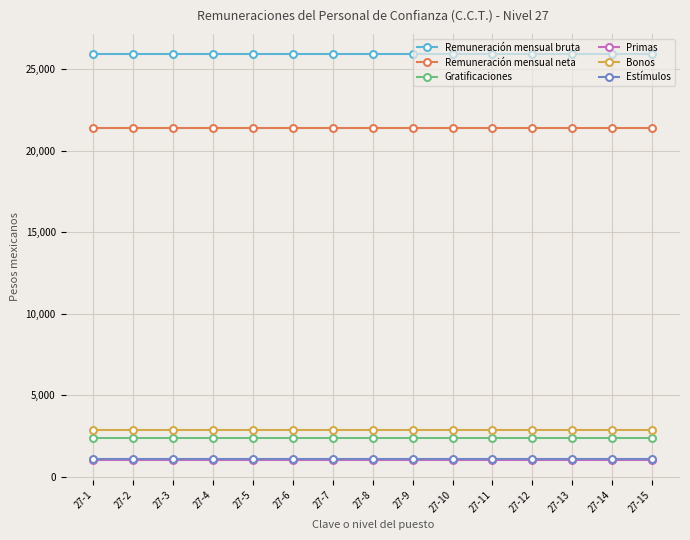

The value of Bonos at 27-8 is 4682.4. True or false?

False